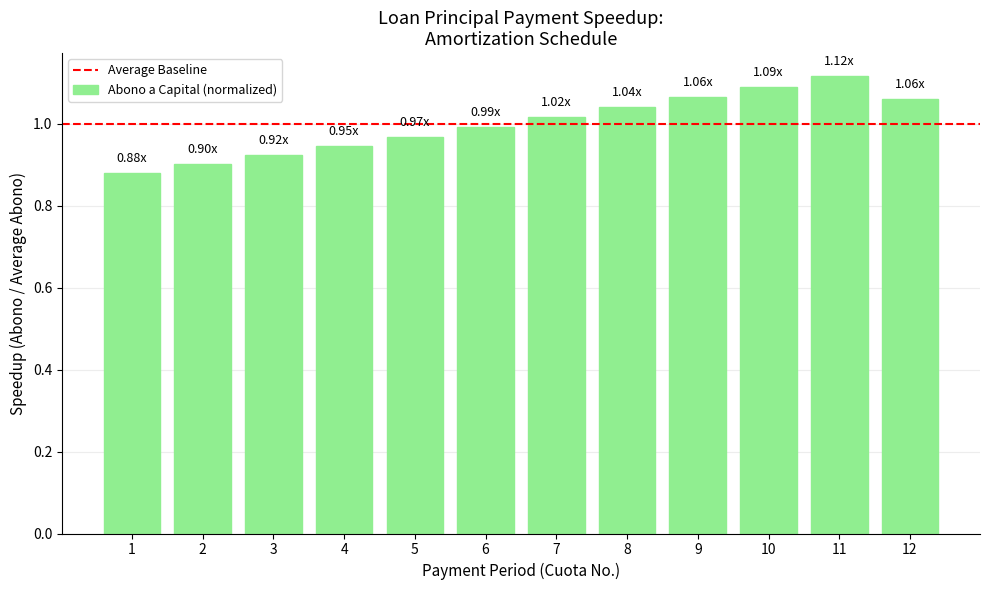

How many bars are there in total?

12